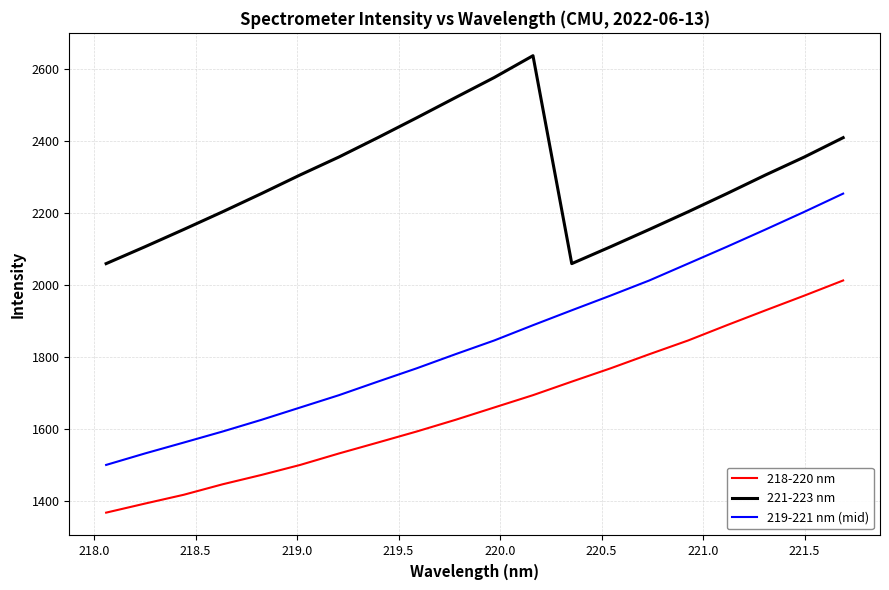

Which series has the largest range (max minus min)?

219-221 nm (mid)